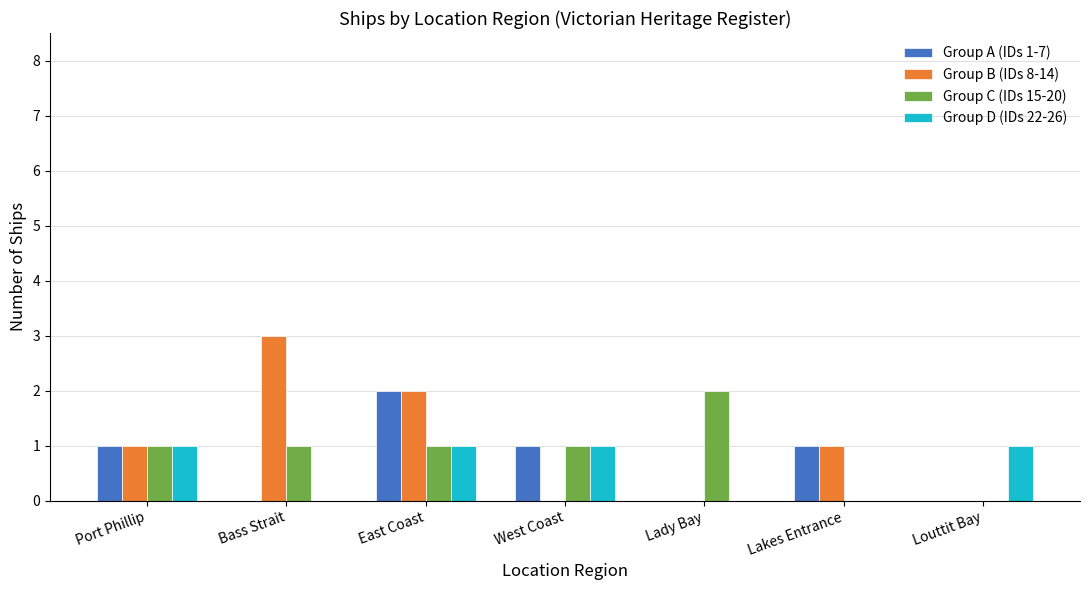

Which series has the widest spread of values?

Group B (IDs 8-14)